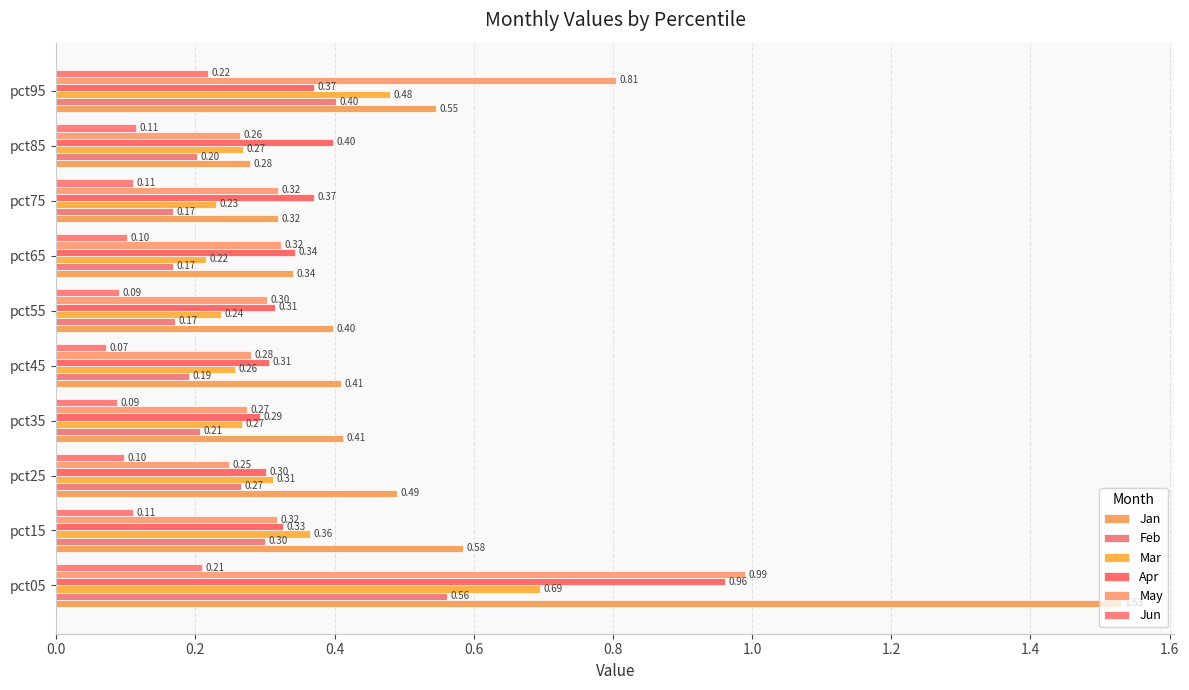

What is the greatest value displayed?

1.5